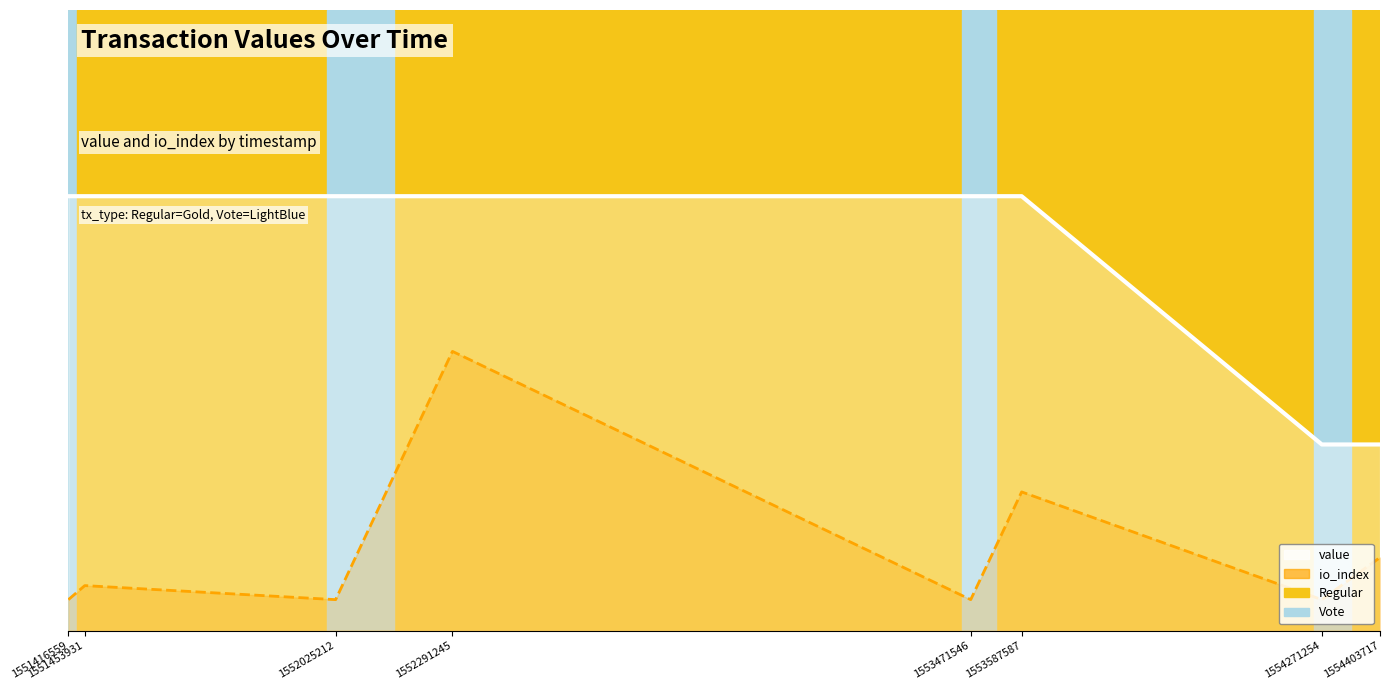

True or false: value (line) has more than 1 interior local peaks.

False